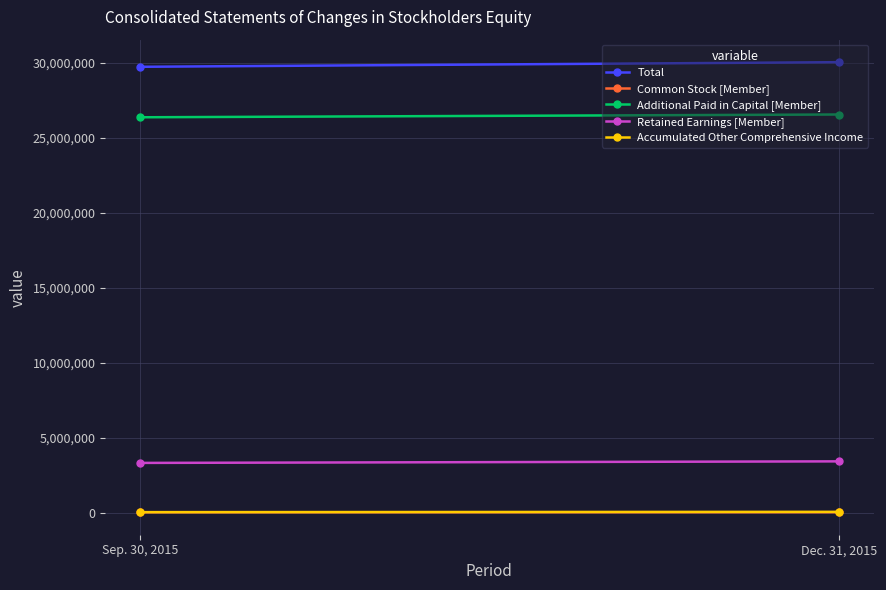

Which series has the widest spread of values?

Total